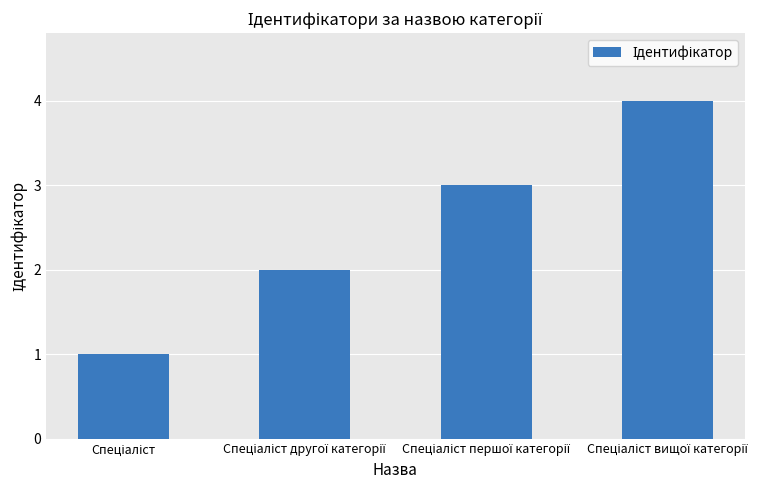

How many values are below 3?

2